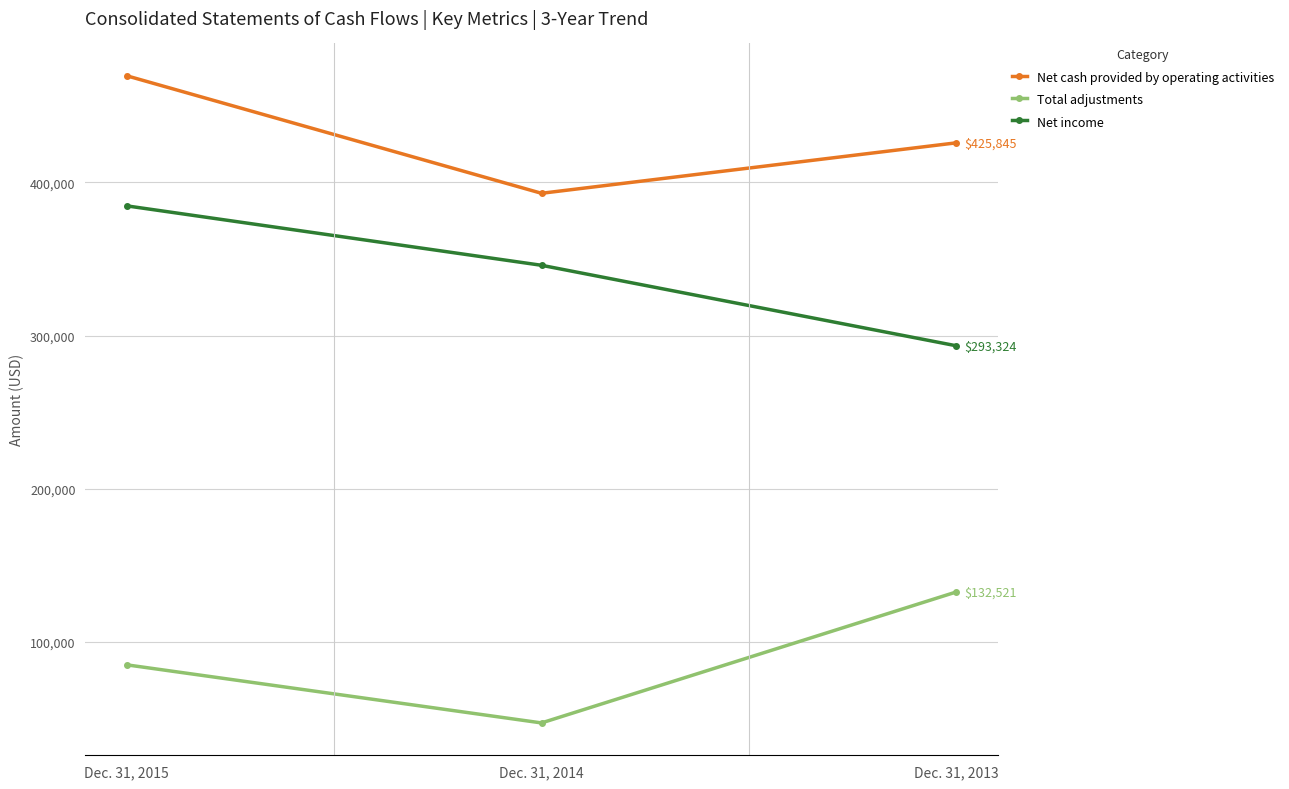

What is the greatest value displayed?

469624